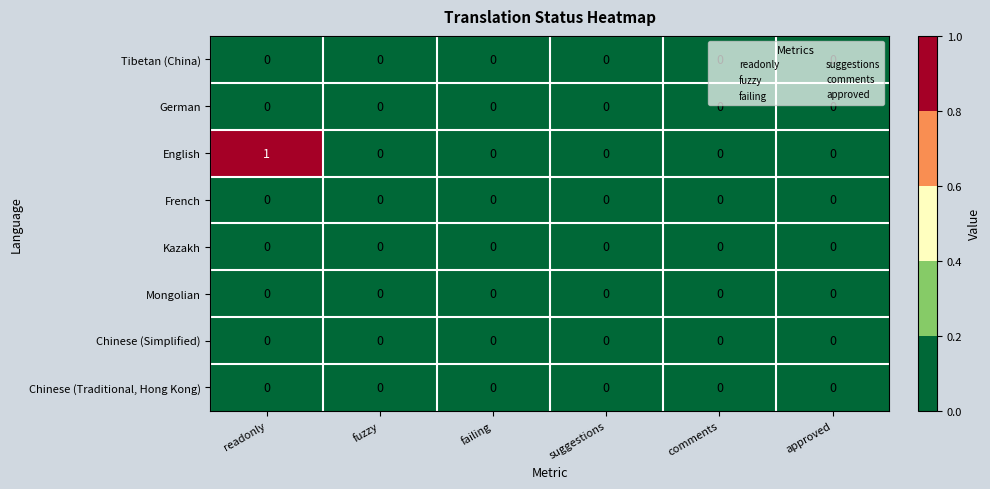

The value of English at failing is -1. True or false?

False